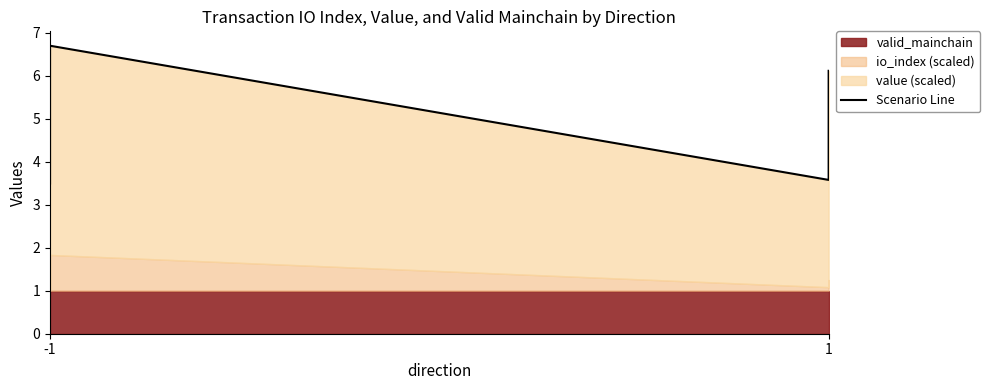

What is the difference between the maximum and minimum values?

3.2